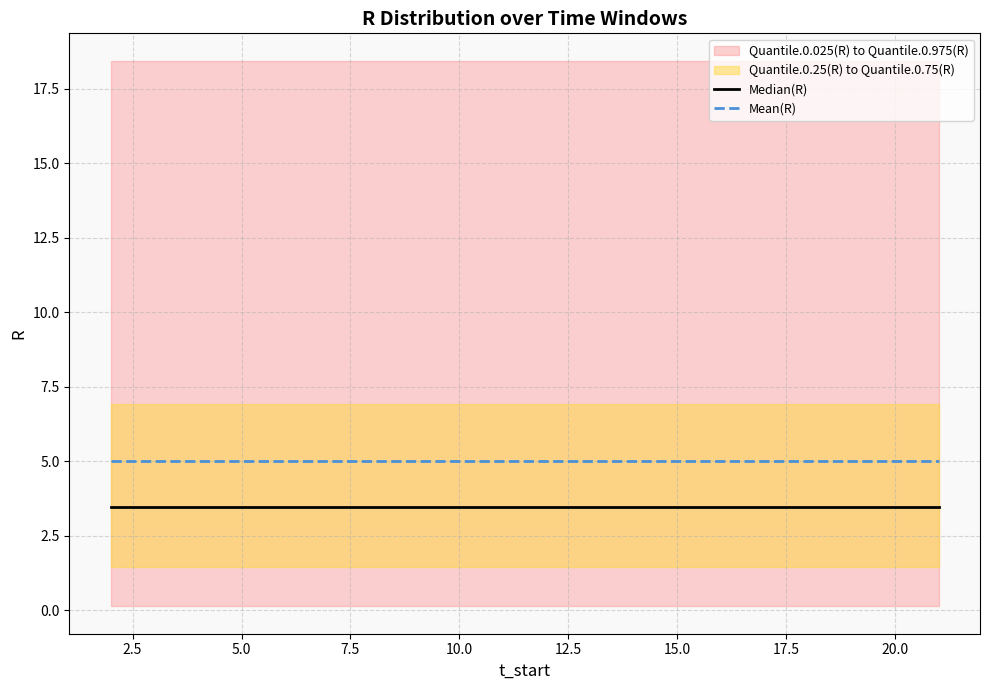

Is this an area chart (filled region under the line)?

No